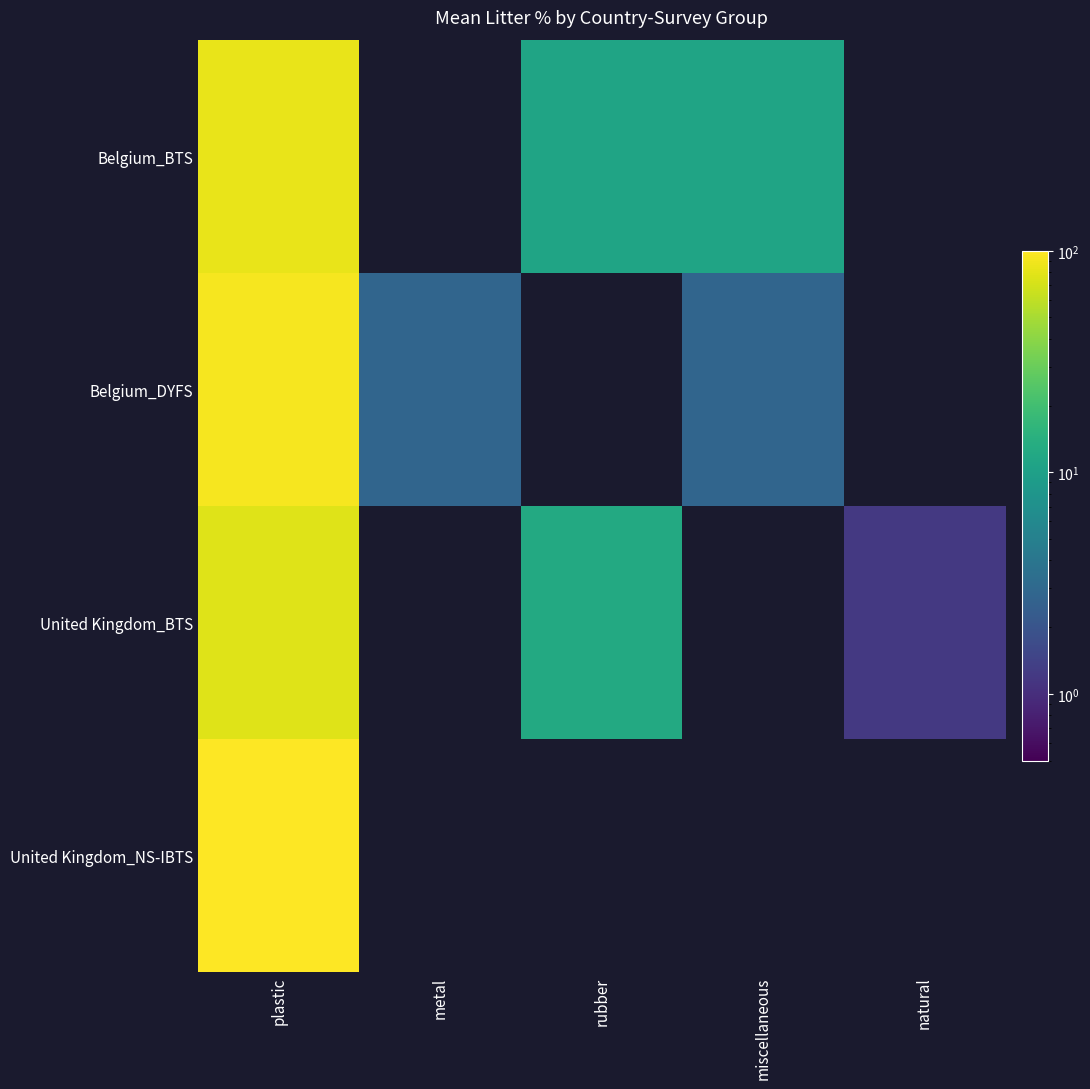

Rank the series by their average value, from highest to lowest.

Belgium_BTS, United Kingdom_NS-IBTS, Belgium_DYFS, United Kingdom_BTS